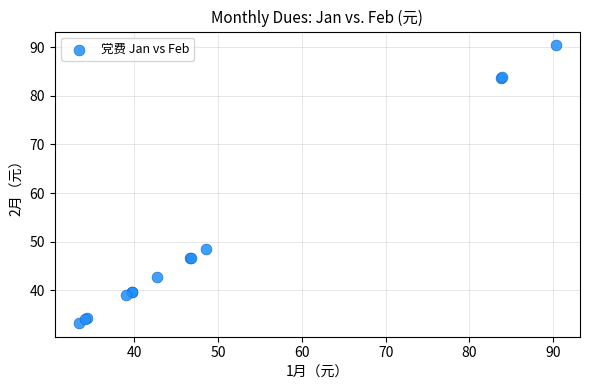

What Y value in the scatter plot is closest to 61?

48.6